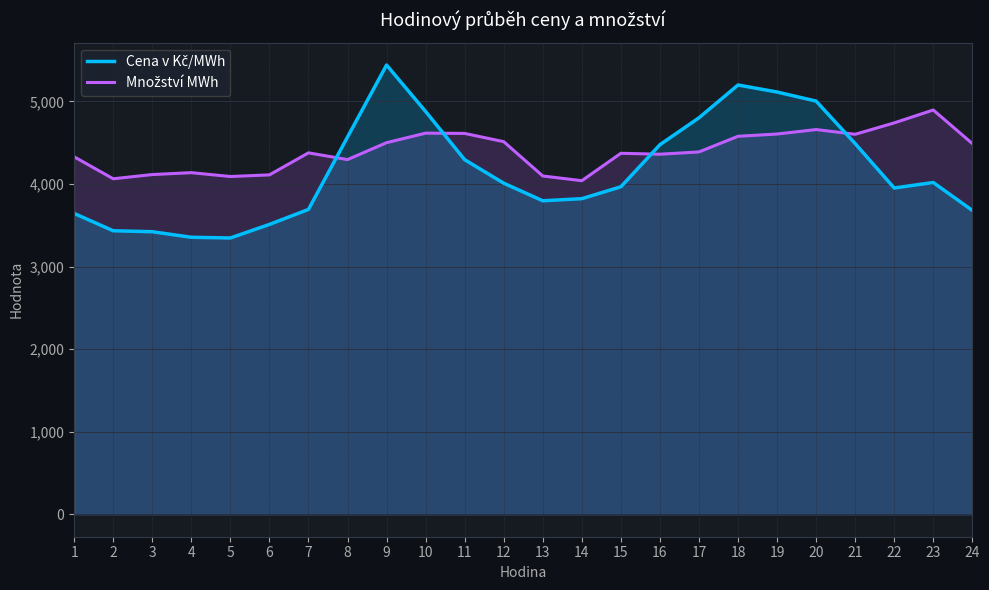

True or false: Množství MWh and Cena v Kč/MWh intersect in this chart.

True